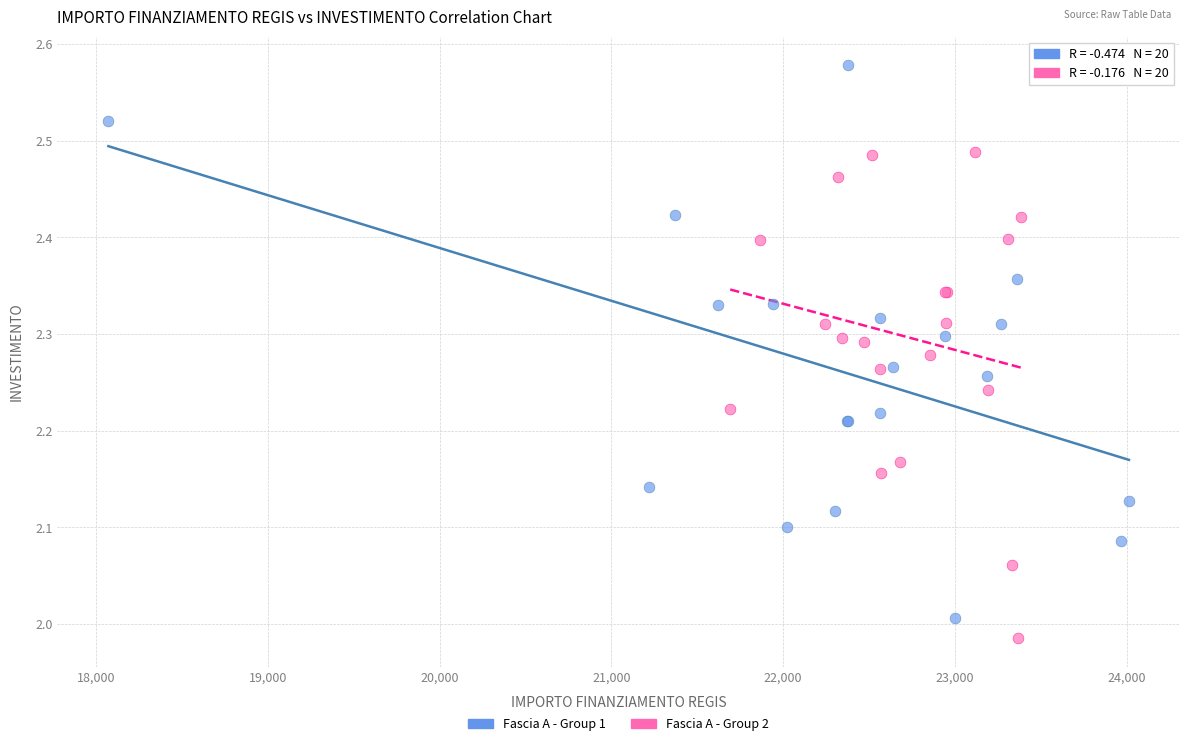

Which series contains the highest Y value?

Fascia A - Group 1